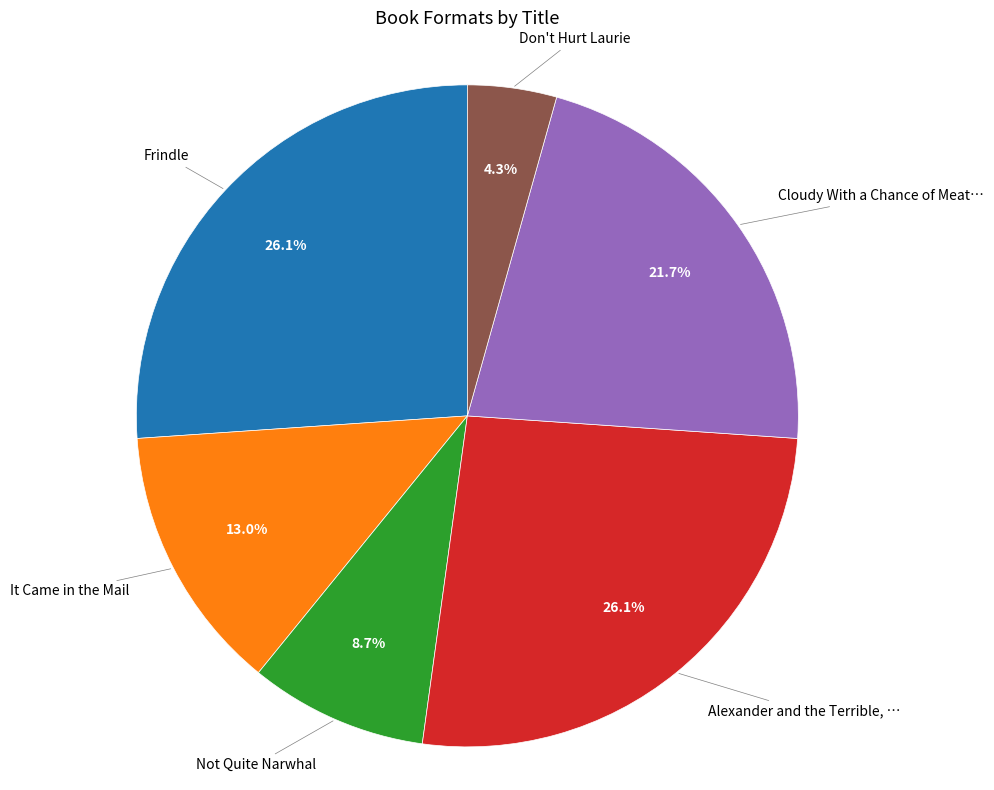

Does any single category account for the majority?

No